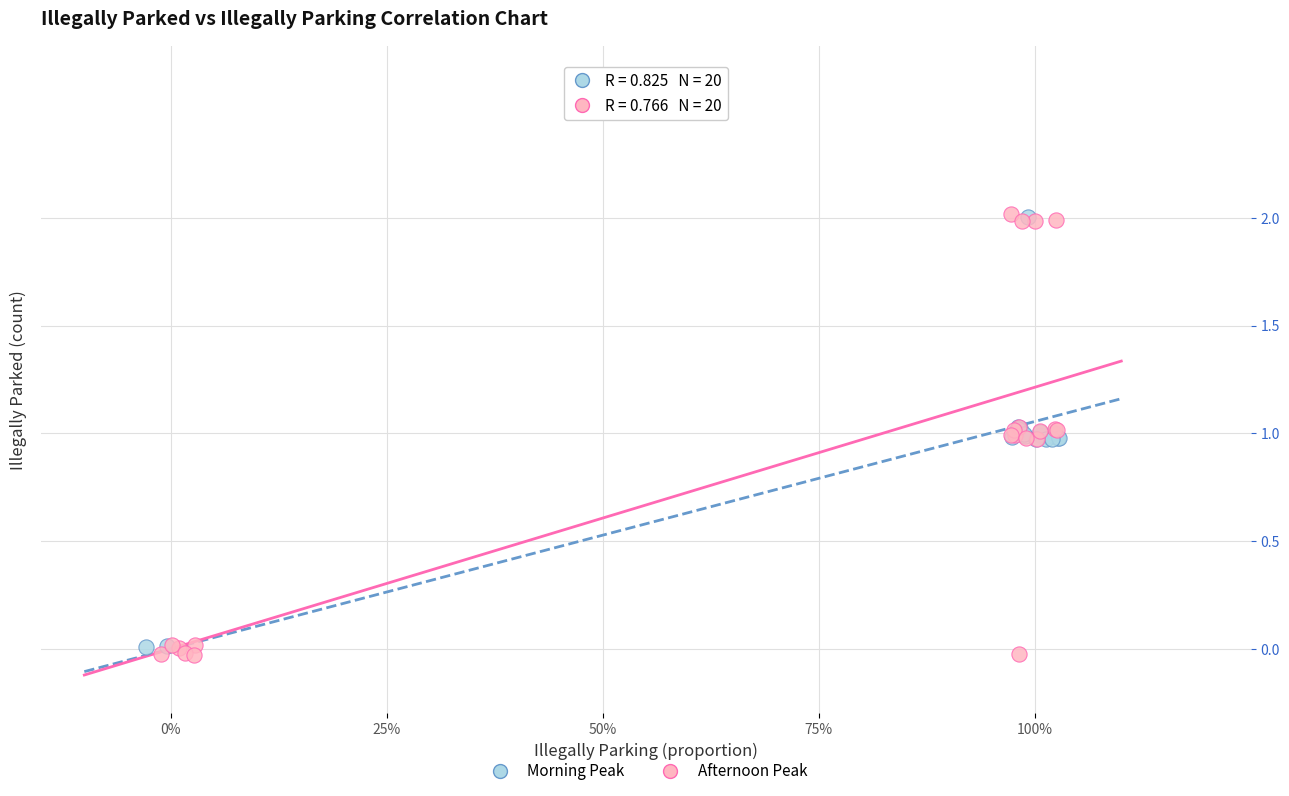

Which series has the widest spread of Y values?

Afternoon Peak